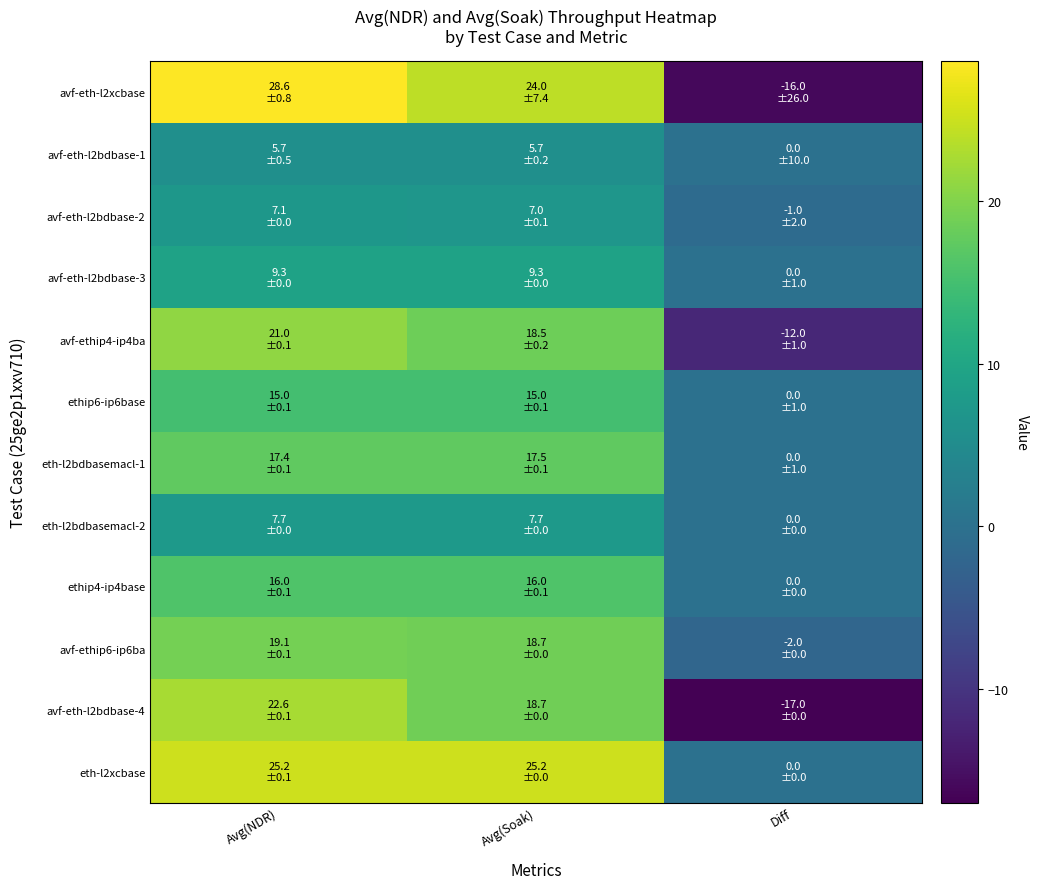

What is the spread (max minus min) of values at Avg(Soak)?

19.5